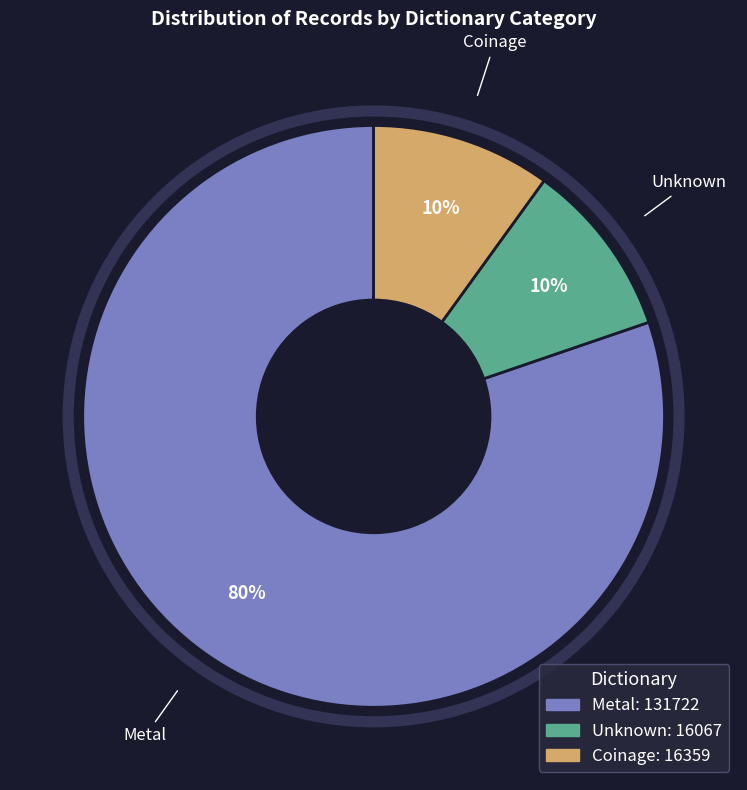

Count the number of slices in the pie.

3